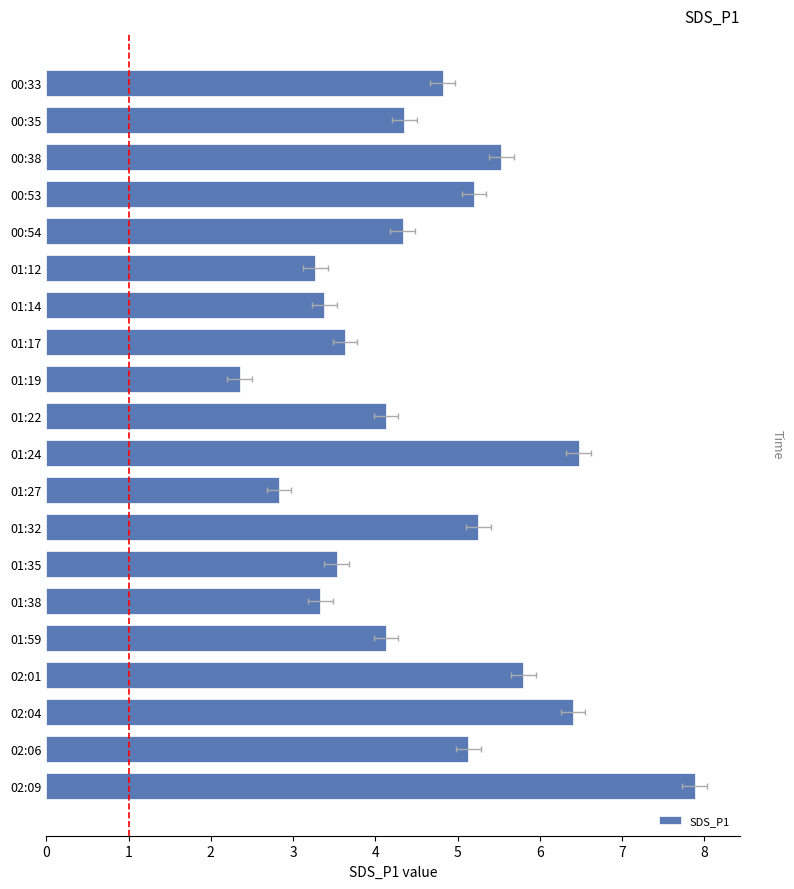

Where is the data nearest to the value 5?

02:06